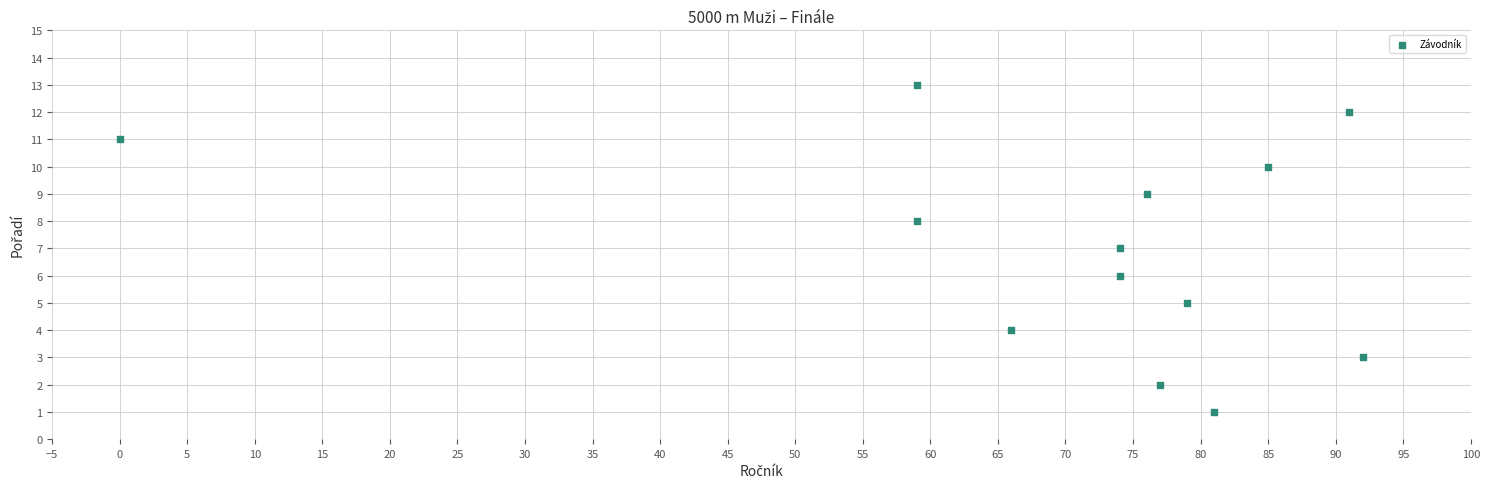

What is the range of X values (max minus min)?

92